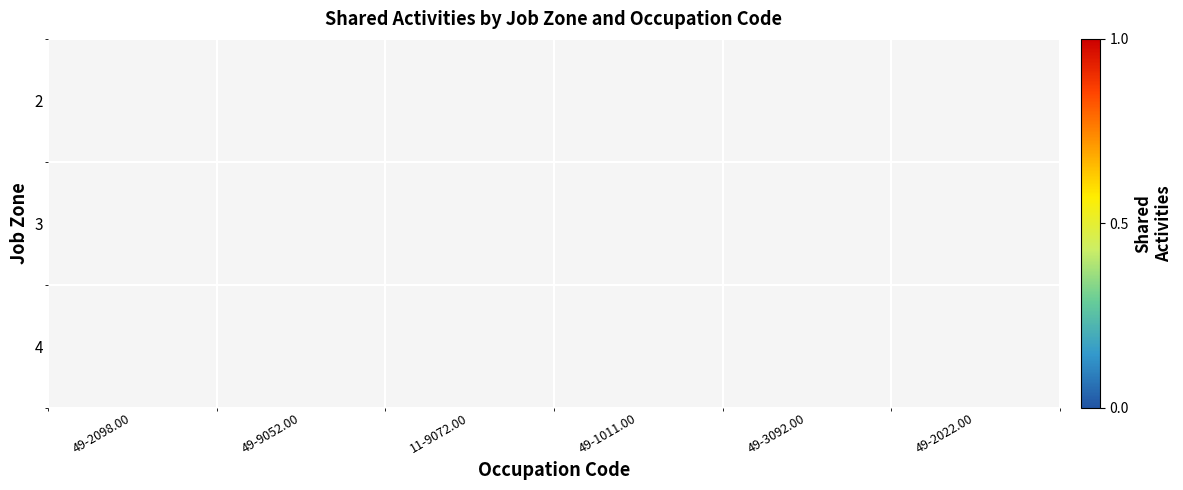

List the labels in order of row_2 value, largest first.

49-2098.00, 49-9052.00, 11-9072.00, 49-1011.00, 49-3092.00, 49-2022.00